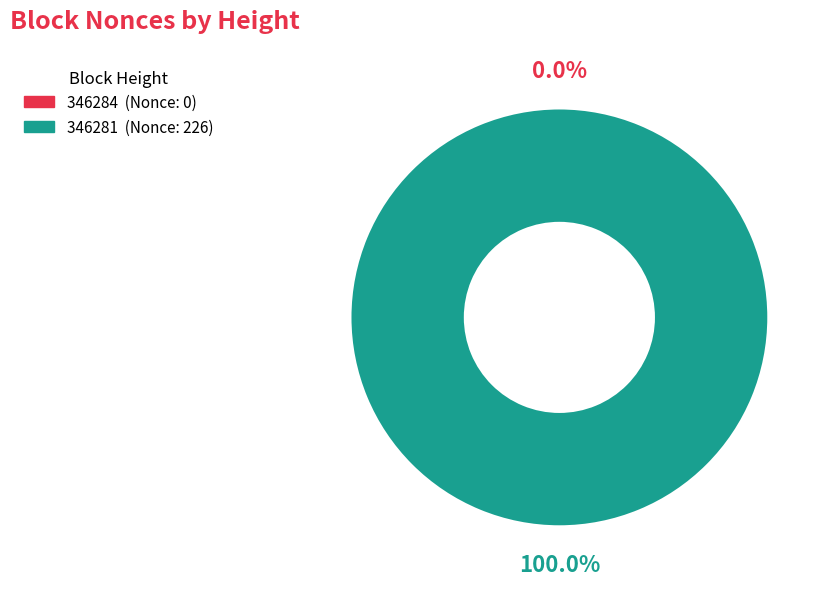

Count the number of slices in the pie.

2